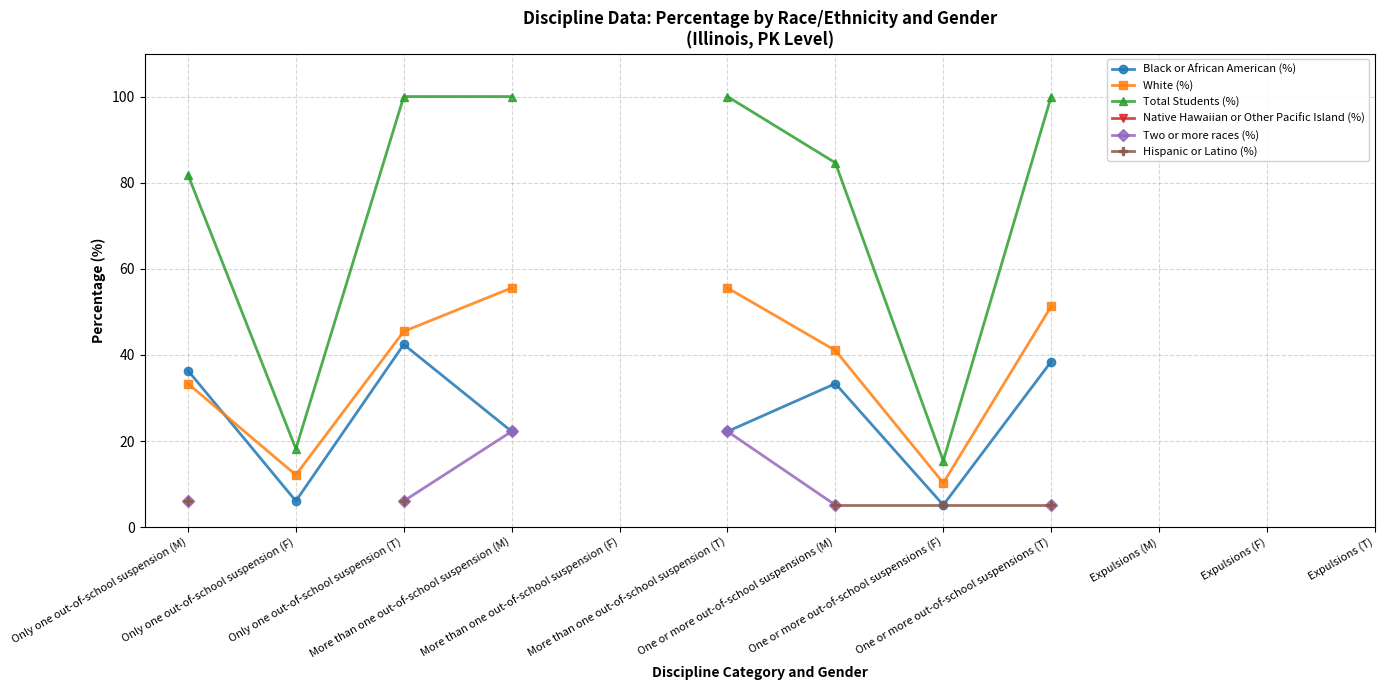

List the labels in order of Total Students (%) value, smallest first.

One or more out-of-school suspensions (F), Only one out-of-school suspension (F), Only one out-of-school suspension (M), One or more out-of-school suspensions (M), Only one out-of-school suspension (T), More than one out-of-school suspension (M), More than one out-of-school suspension (F), More than one out-of-school suspension (T), One or more out-of-school suspensions (T), Expulsions (M), Expulsions (F), Expulsions (T)